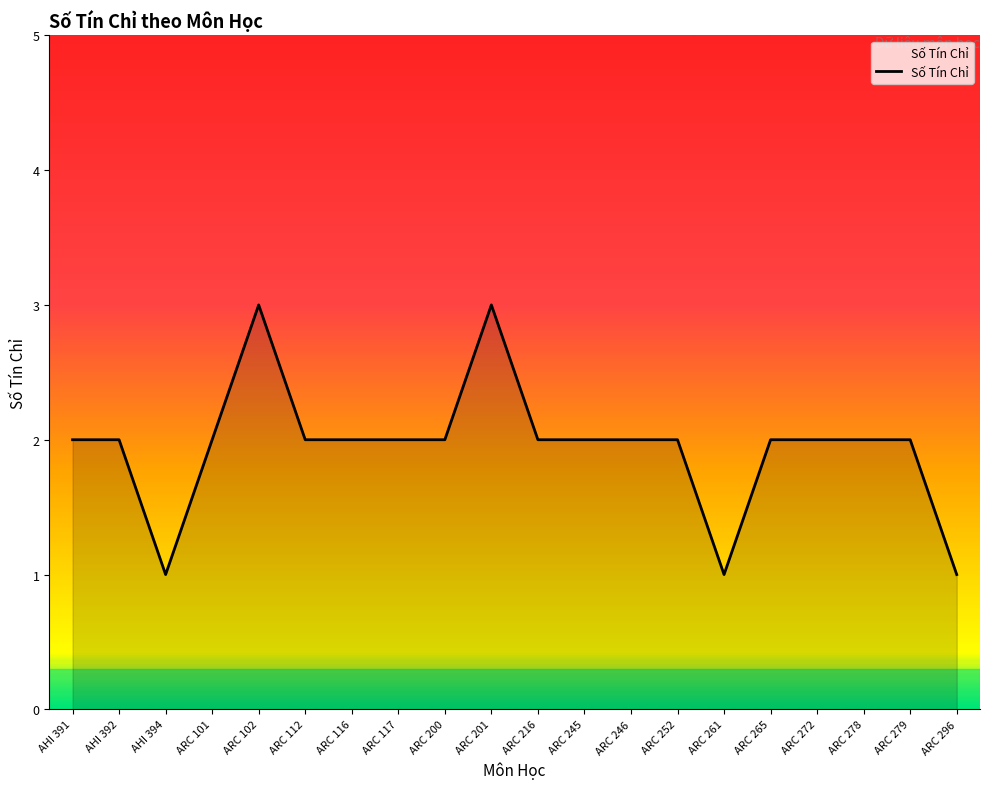

What is the greatest value displayed?

3